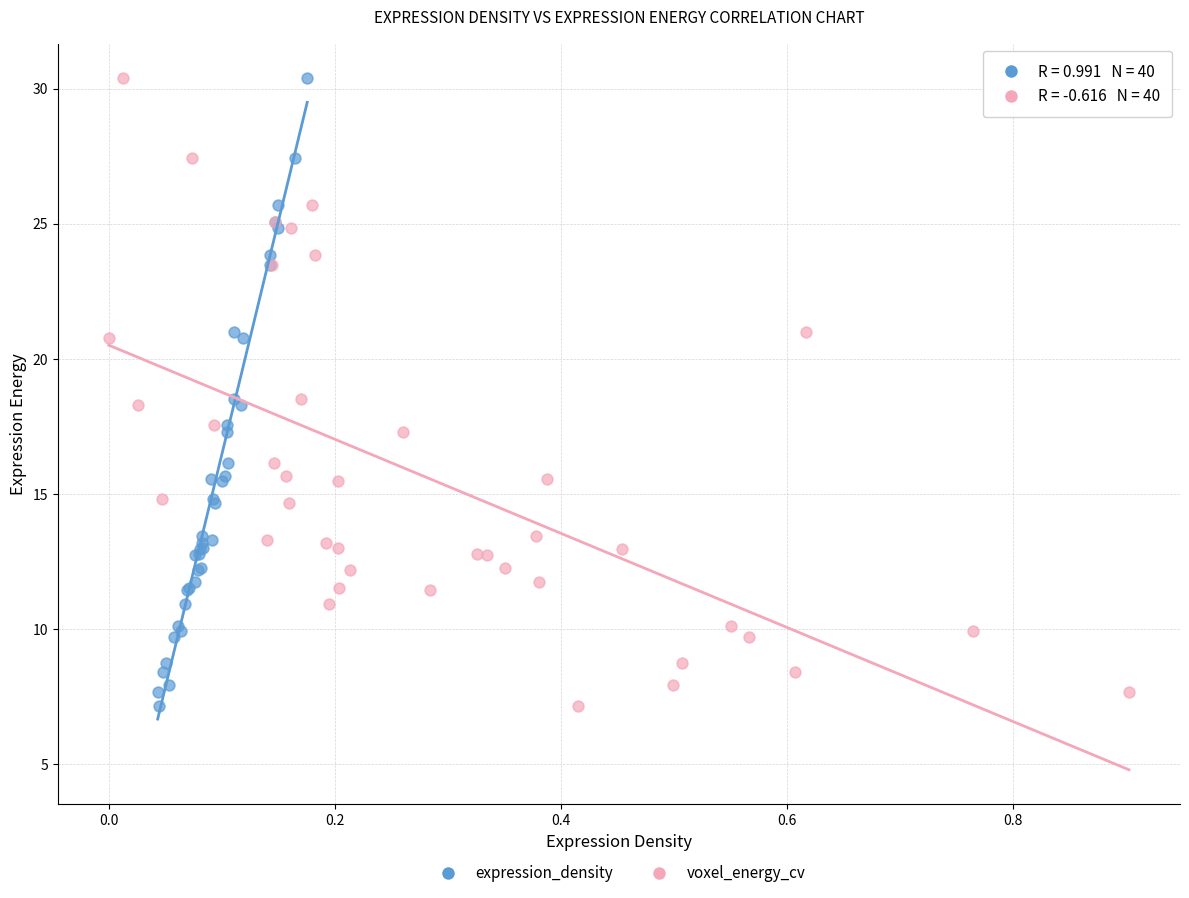

What are all the series names shown in the legend?

expression_density, voxel_energy_cv